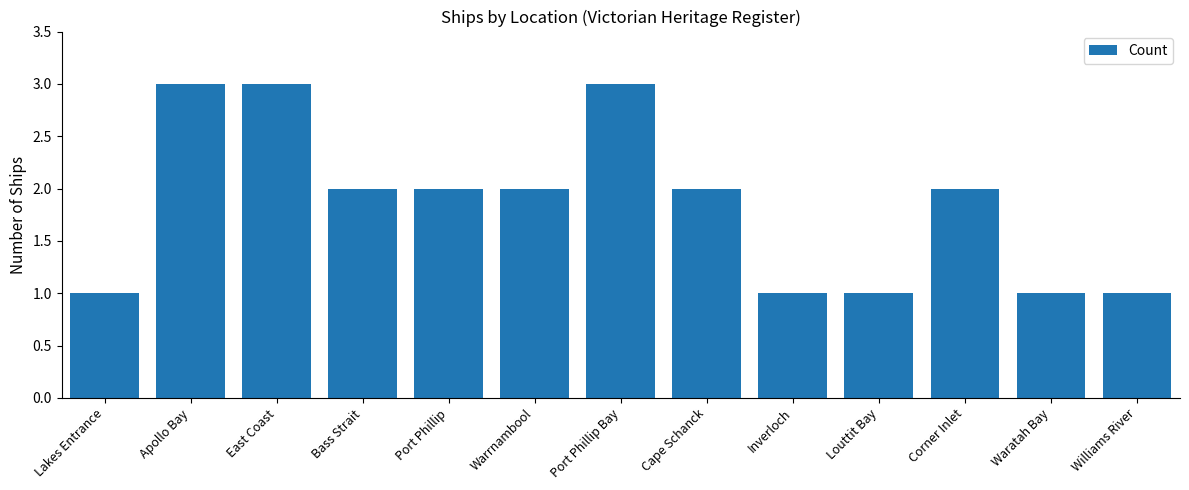

What is the smallest value displayed?

1